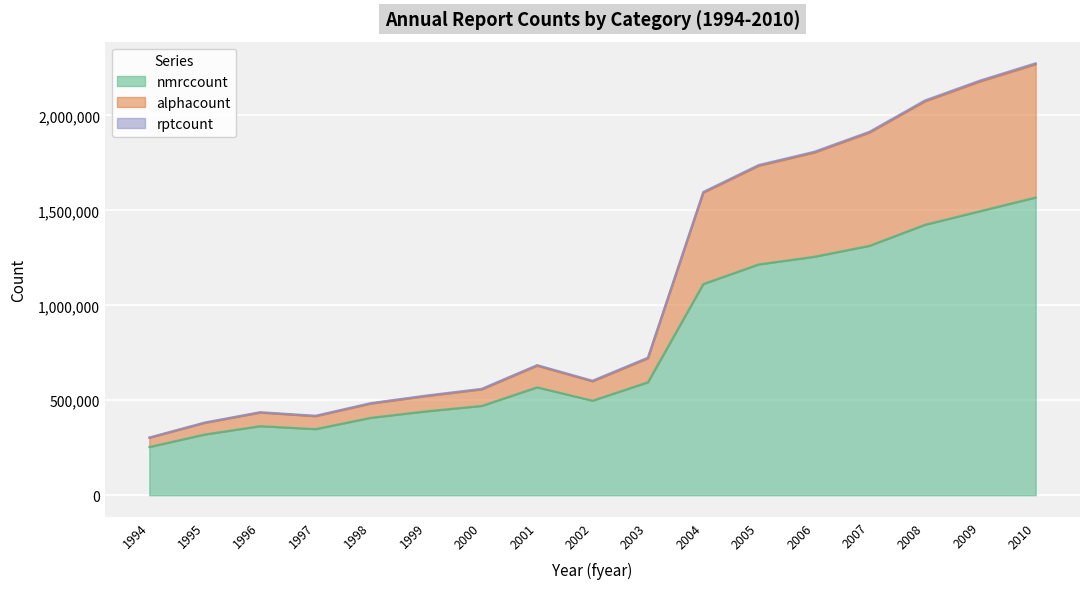

Where is the first local maximum for alphacount?

1996